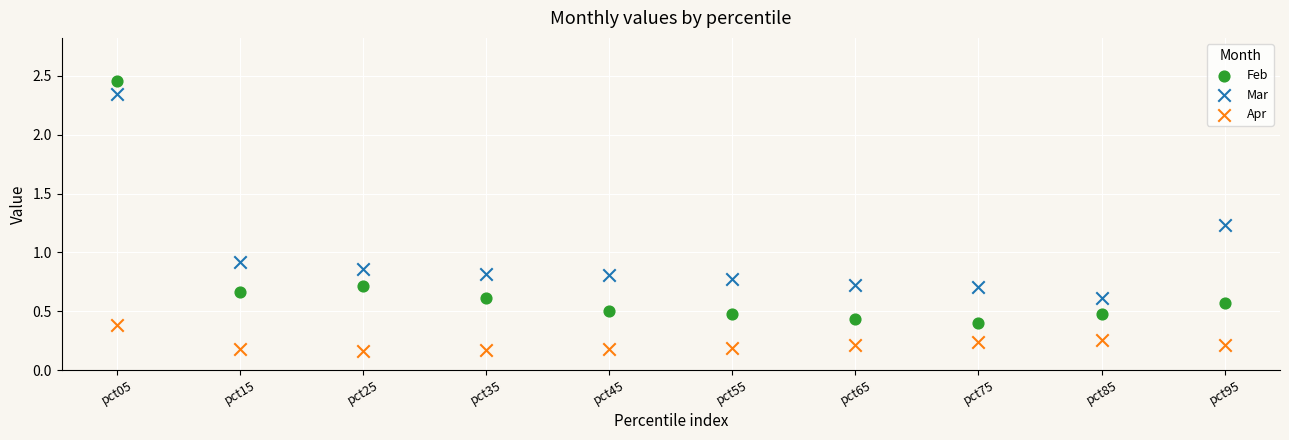

Which series contains the lowest Y value?

Apr